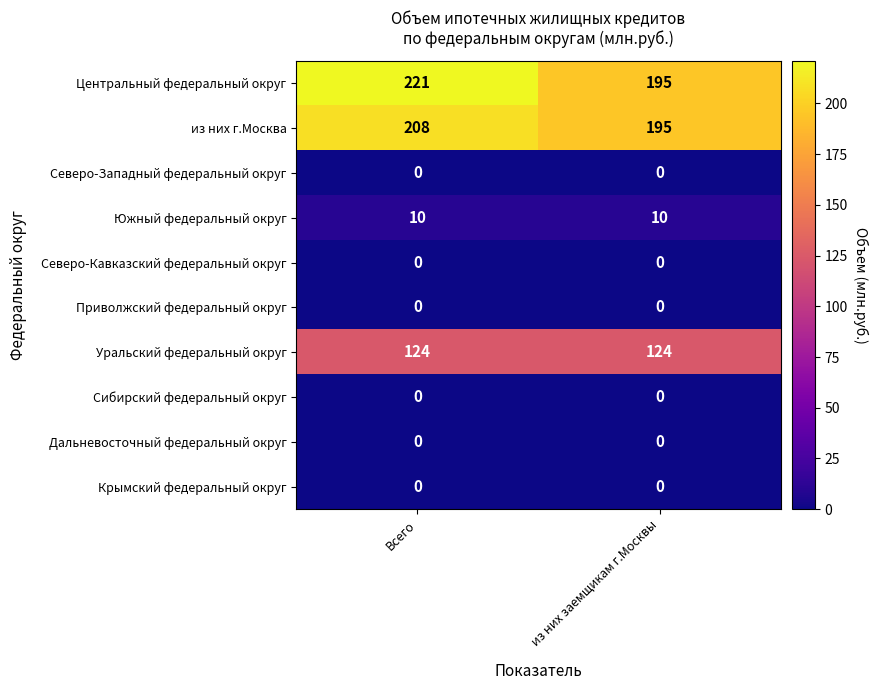

What is the difference between the highest and lowest values at из них заемщикам г.Москвы?

195